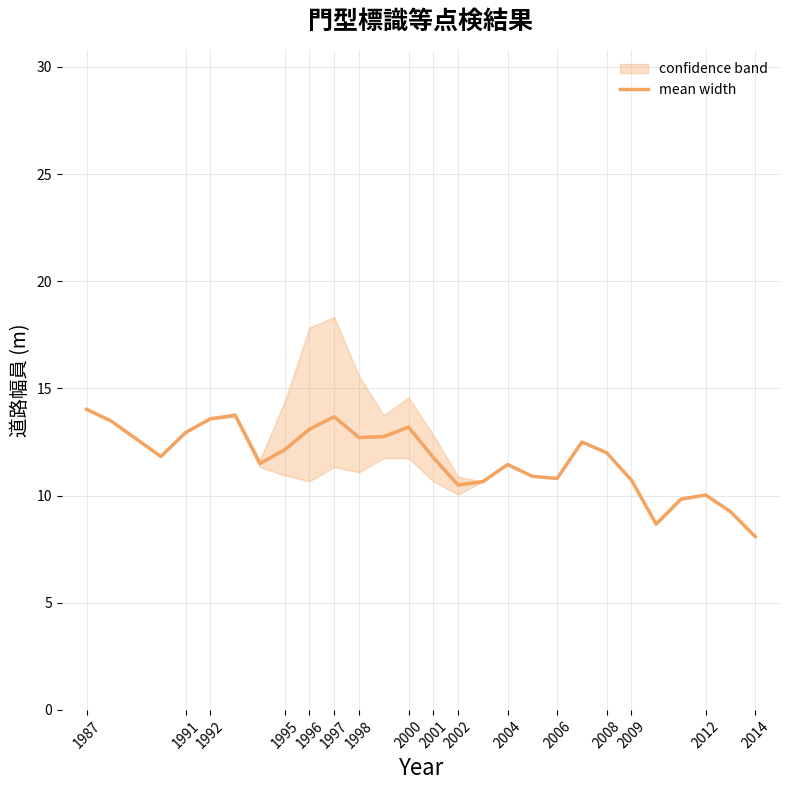

Is it true that mean width equals 14.0 at 1987?

True